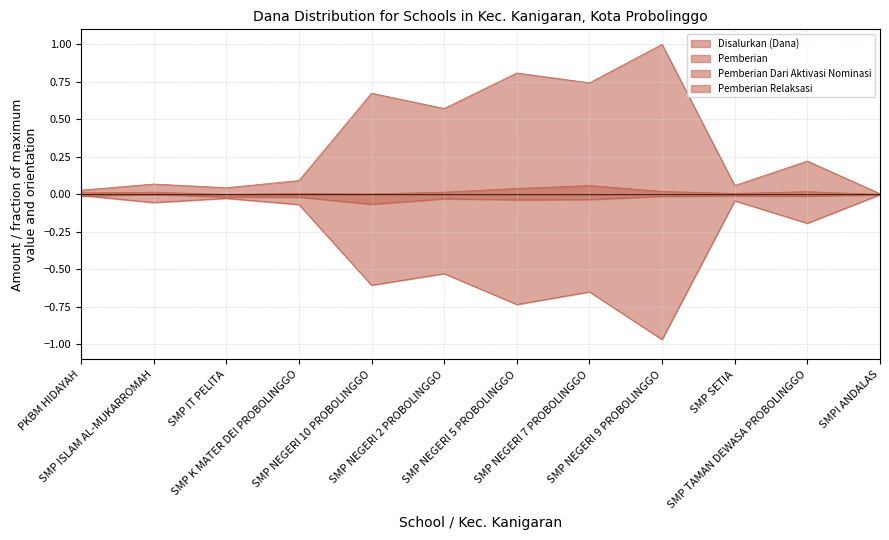

What is the difference between the highest and lowest values at SMP K MATER DEI PROBOLINGGO?

0.2